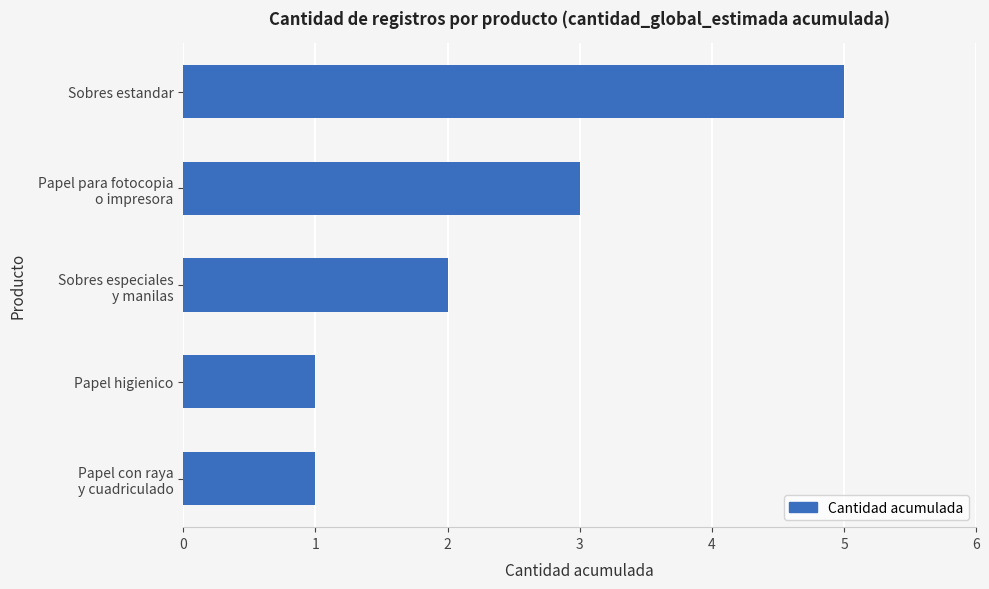

The chart shows a value of 2 at Sobres estandar. True or false?

False